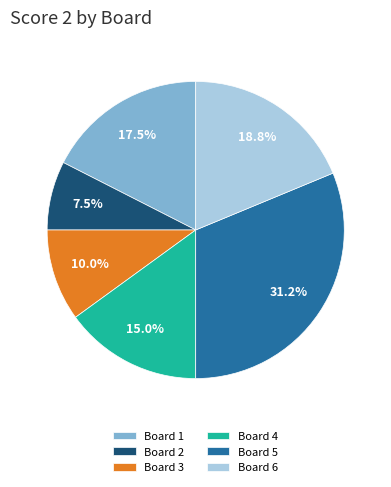

Count the number of slices in the pie.

6